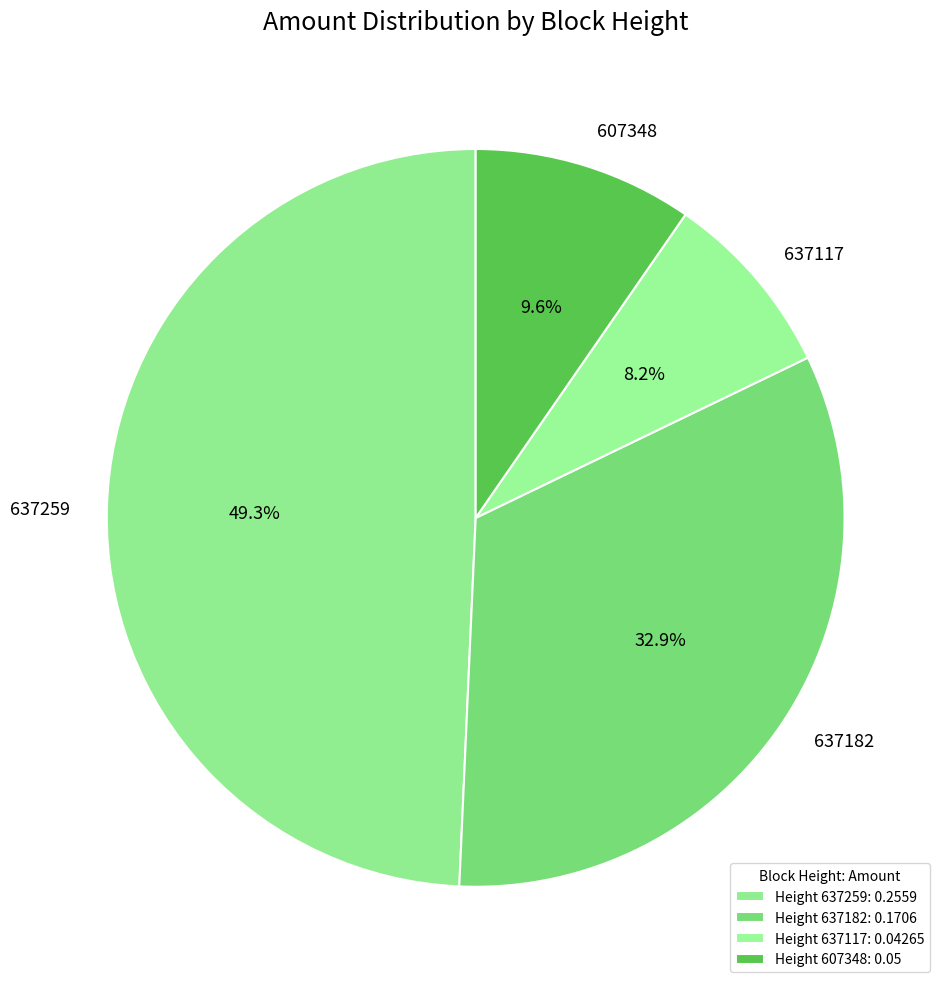

Does 637182 account for over 50% of the chart?

No